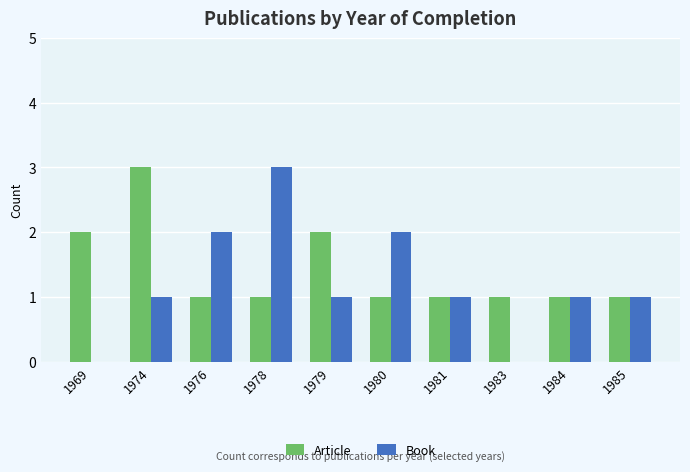

Count the number of data series in this chart.

2